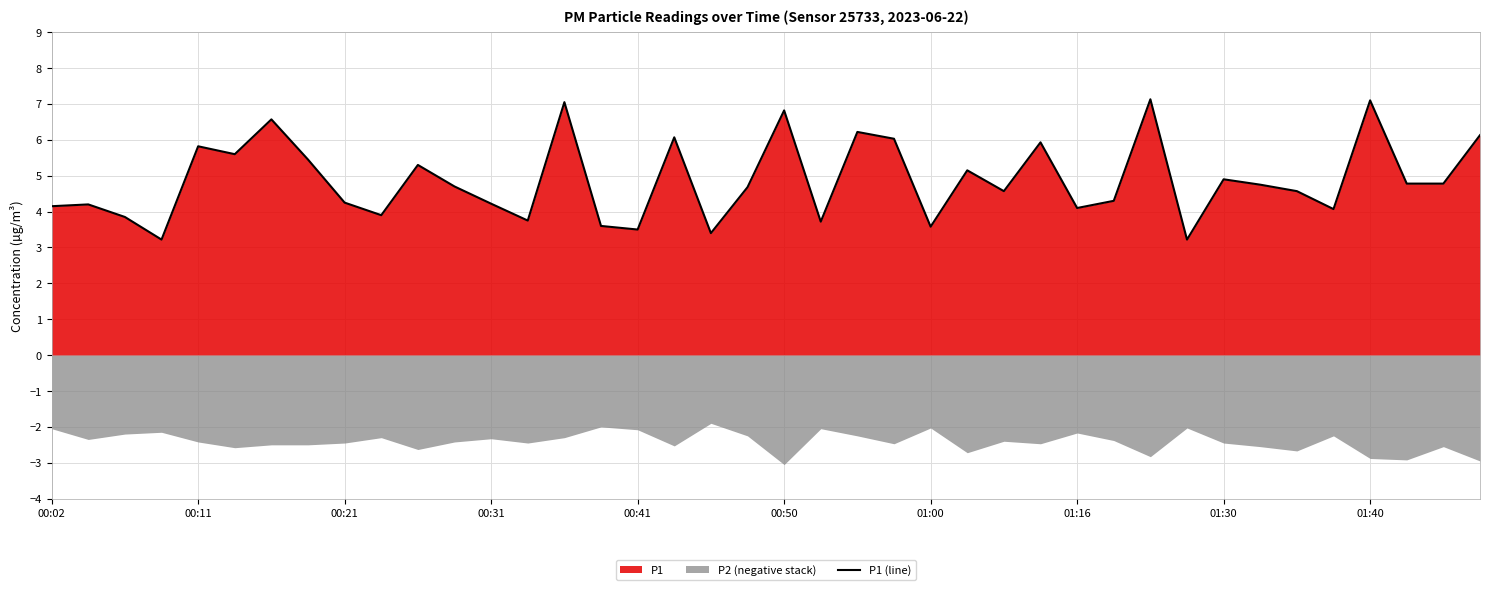

The chart shows a value of 7.1 at 30. True or false?

True